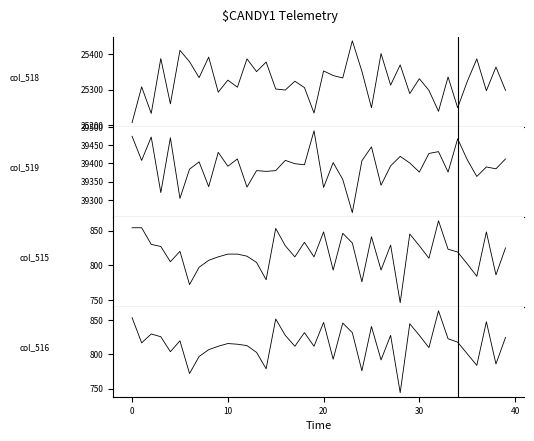

True or false: col_515 and col_519 intersect in this chart.

False